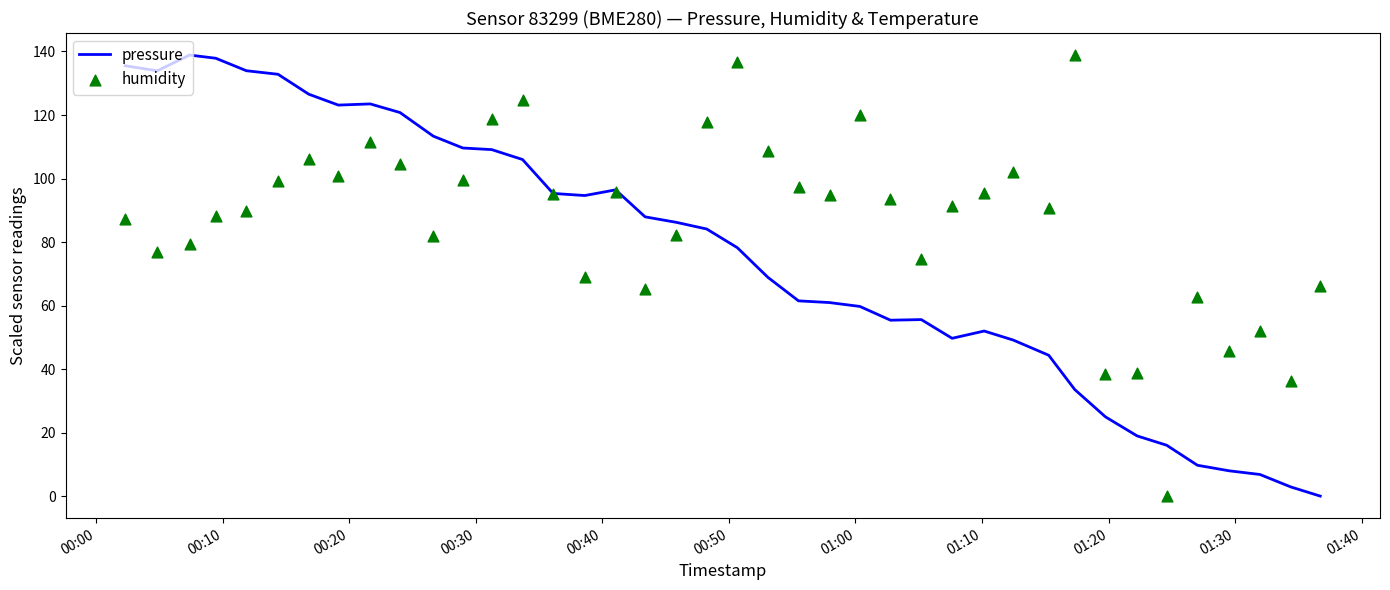

Which series contains the lowest Y value?

pressure